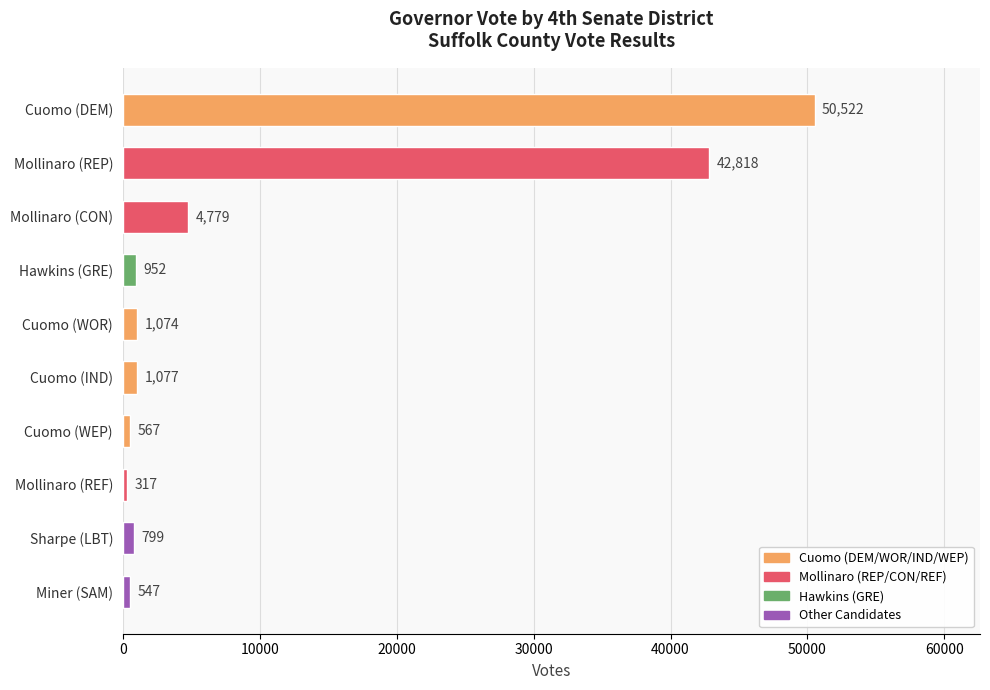

Which category has the lowest value across all series?

Mollinaro (REF)